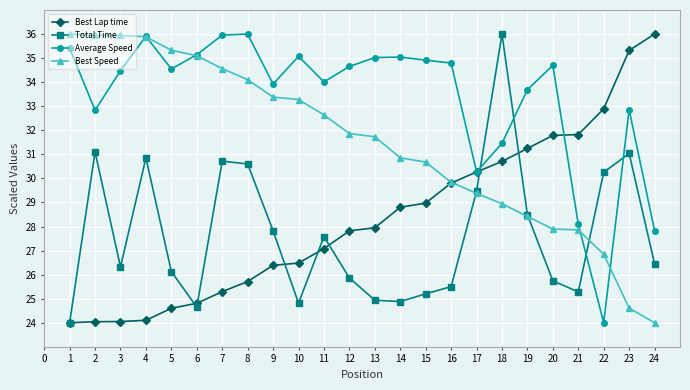

What is the total value across all series at 18?

127.1